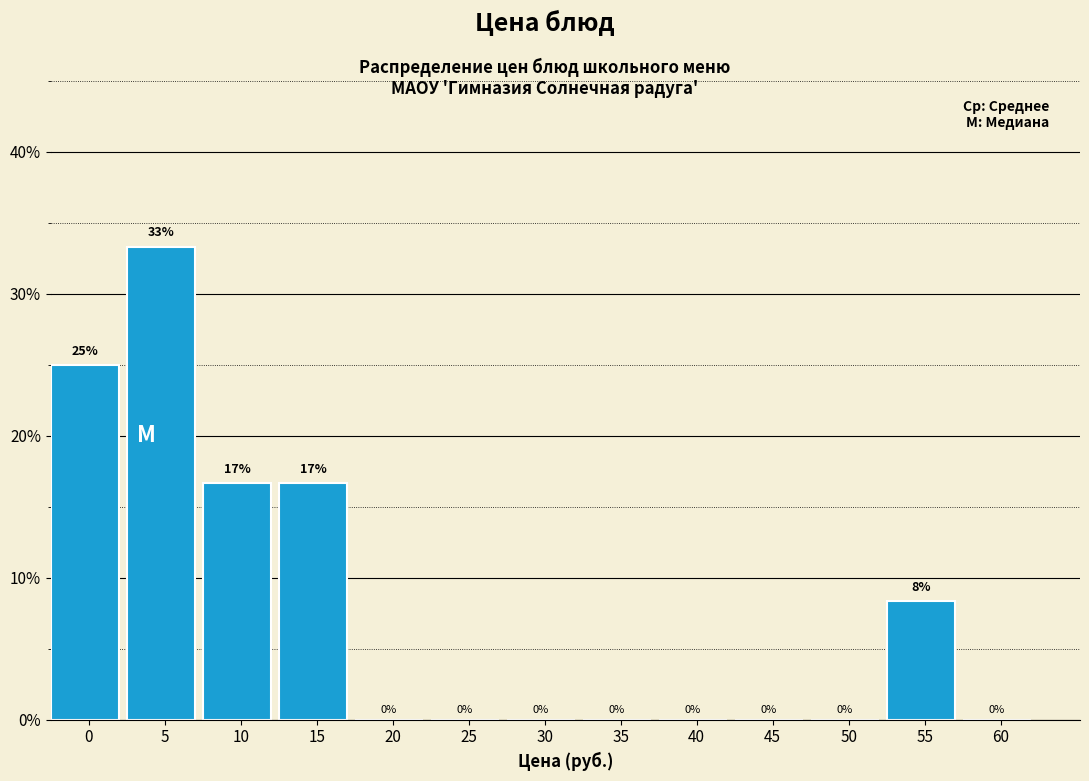

At which category does the chart reach its peak across all series?

5